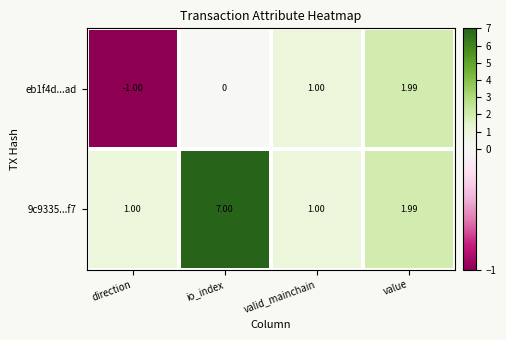

At which label is eb1f4d...ad closest to 0?

io_index